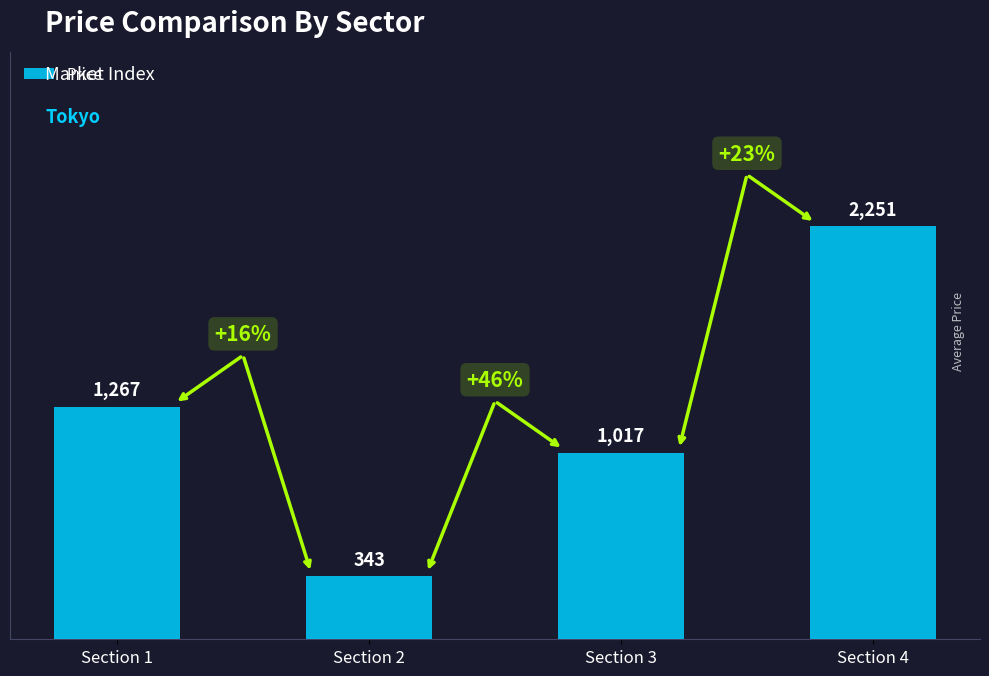

What is the difference between the maximum and minimum values?

1908